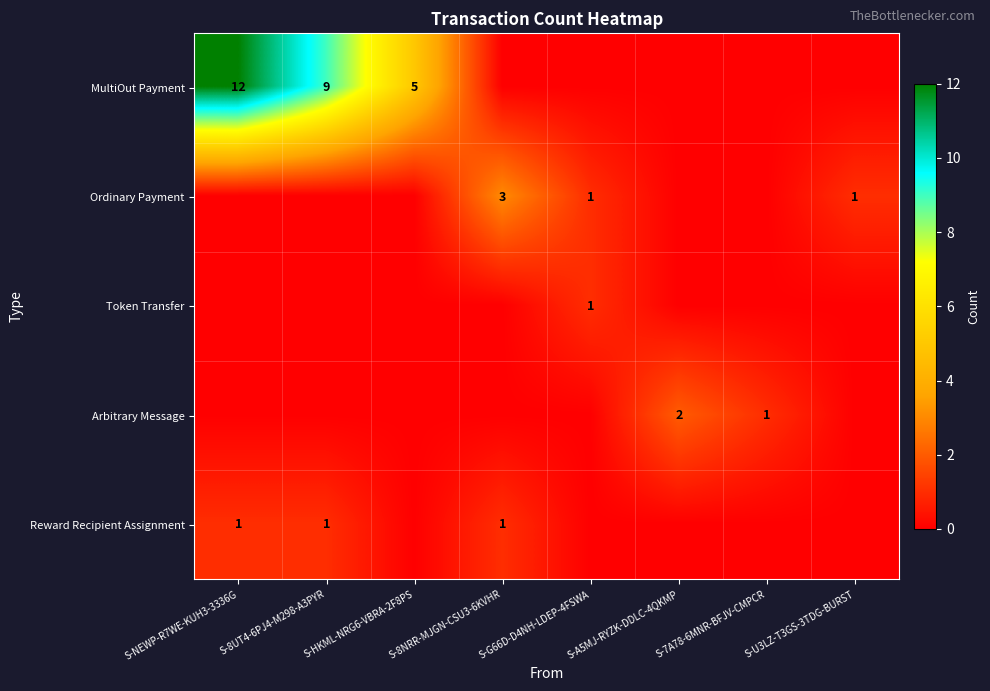

What is the difference between the highest and lowest values at S-HKML-NRG6-VBRA-2F8PS?

5